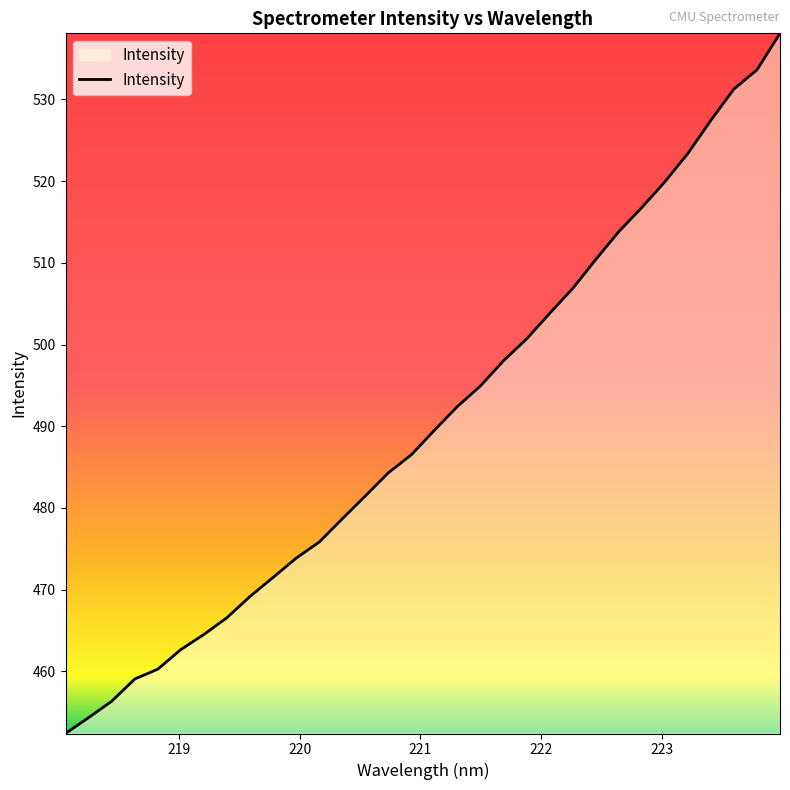

What is the difference between the maximum and minimum values?

85.7